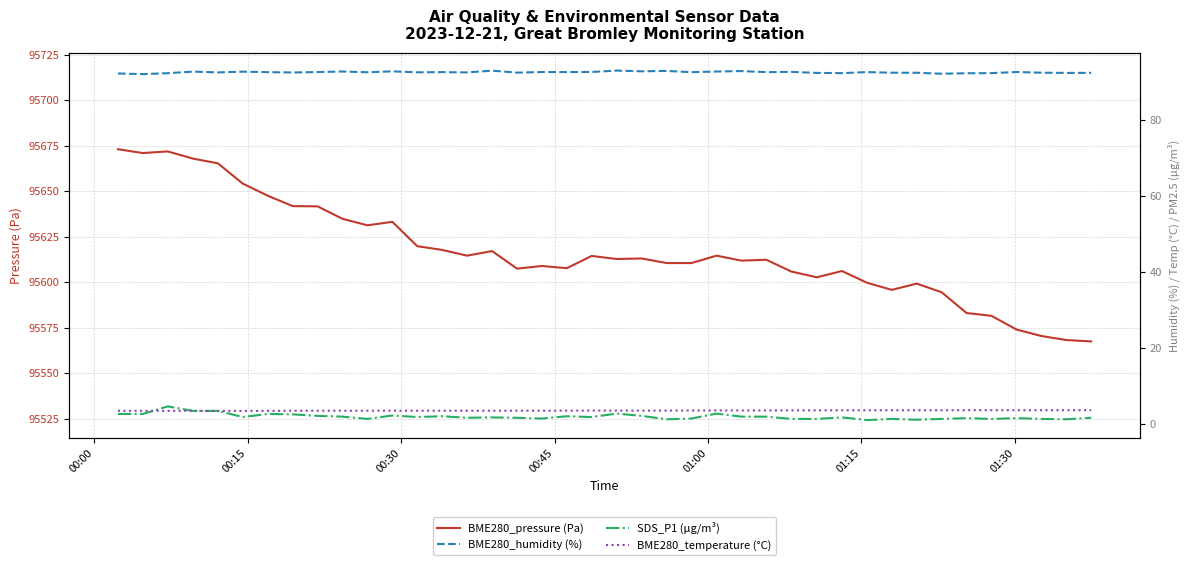

The value of SDS_P1 (µg/m³) at 23 is 0.8. True or false?

False